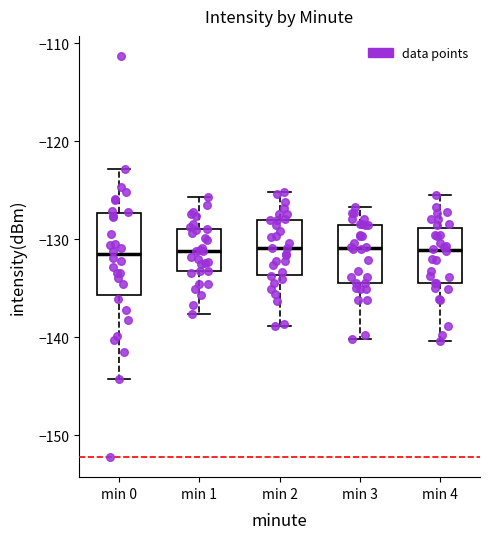

Reading left to right, read every box against the y-axis: the position of its median line, the range the box covers, and the ends of its whiskers. The values are not printed on the chart, so give them approximately, as read against the axis.

min 0: median -132, box -136 to -127, whiskers -144 to -123
min 1: median -131, box -133 to -129, whiskers -138 to -126
min 2: median -131, box -134 to -128, whiskers -139 to -125
min 3: median -131, box -134 to -129, whiskers -140 to -127
min 4: median -131, box -134 to -129, whiskers -140 to -125